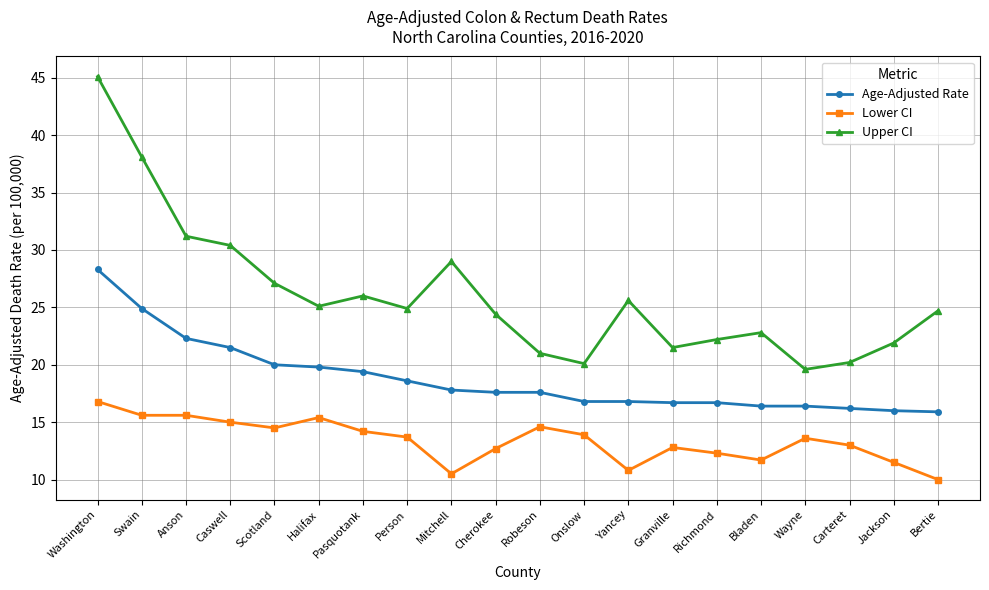

At which label does Lower CI first exceed 13?

Washington